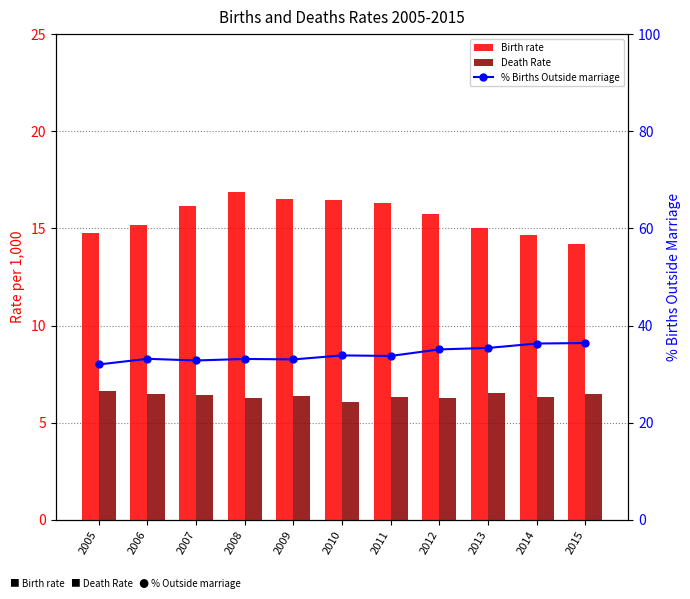

What is the average value of the Death Rate series?

6.4